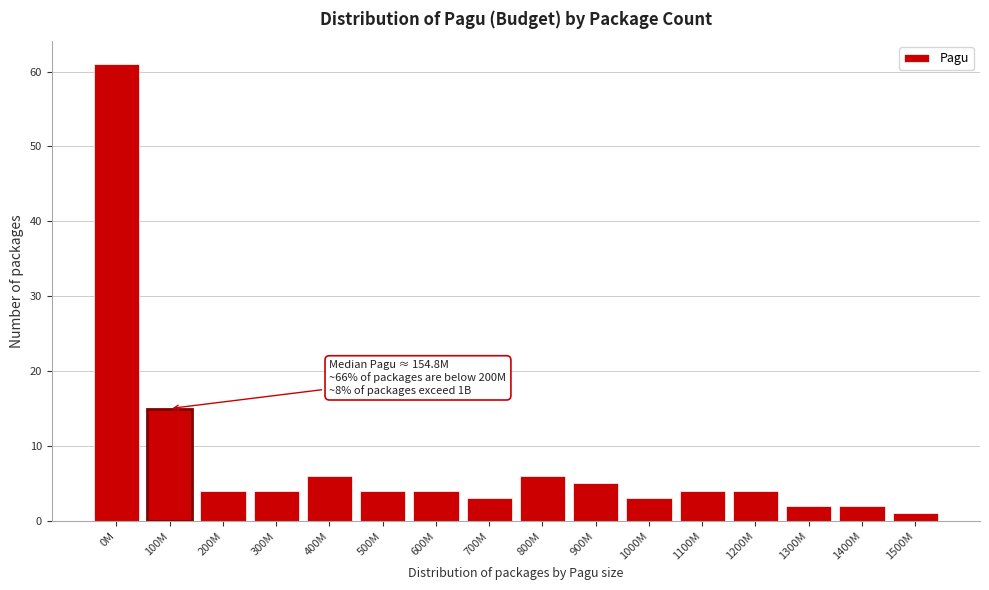

Reading right to left, list all the values displayed in this chart.

1	2	2	4	4	3	5	6	3	4	4	6	4	4	15	61